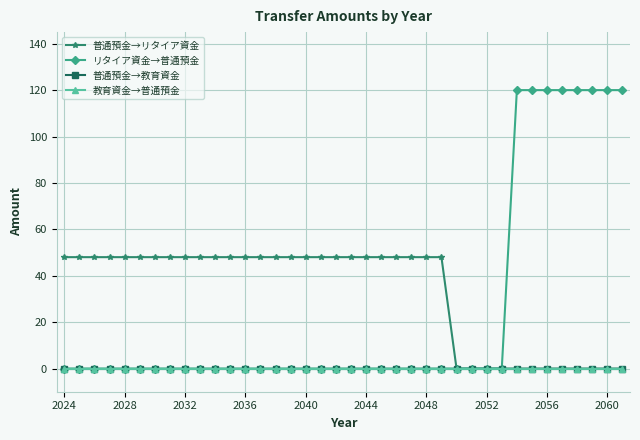

True or false: 普通預金→教育資金 and 教育資金→普通預金 cross at least once.

False